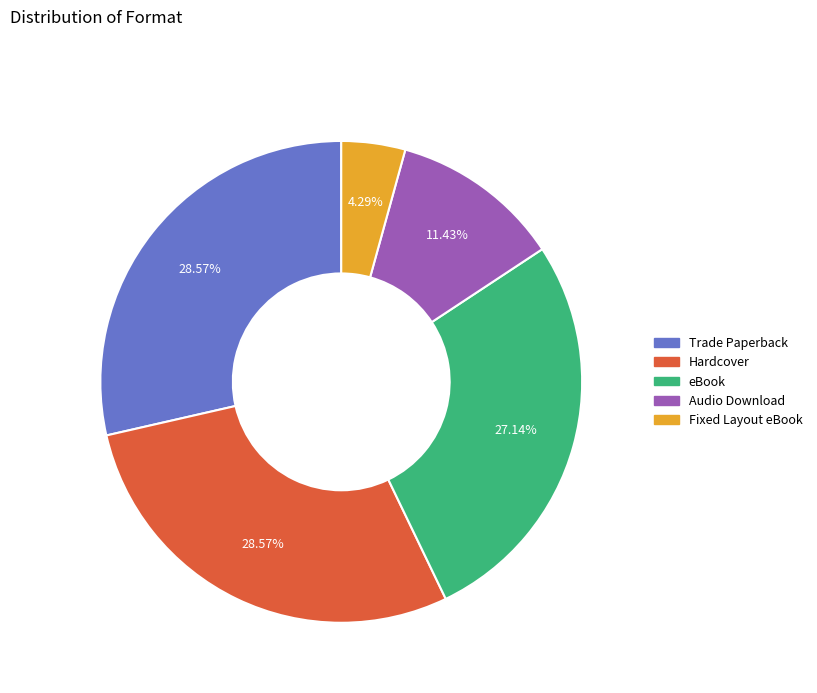

Which category has the smallest portion of the pie?

Fixed Layout eBook